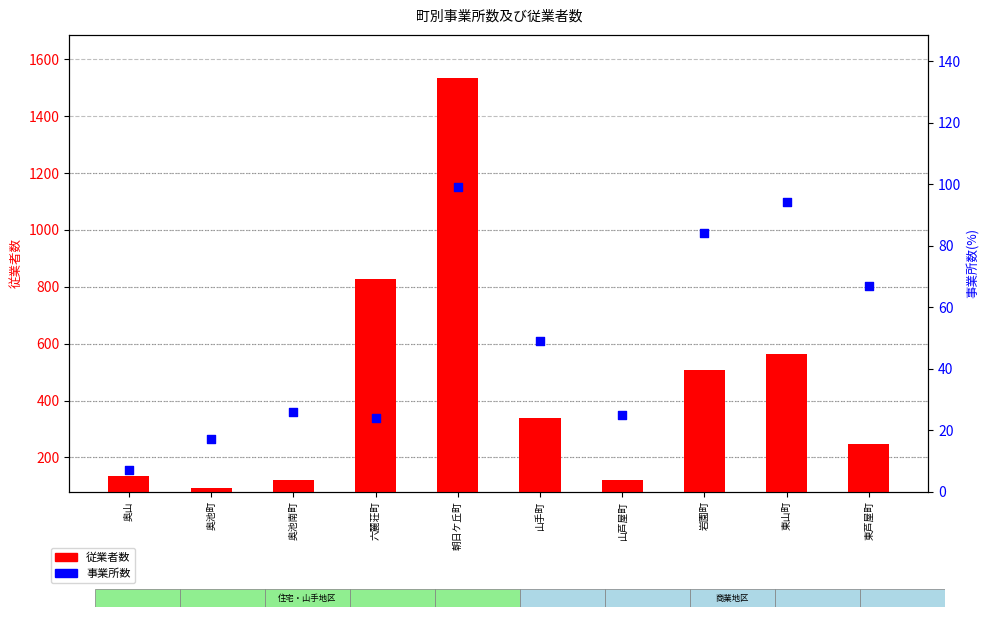

Which series contains the highest Y value?

従業者数